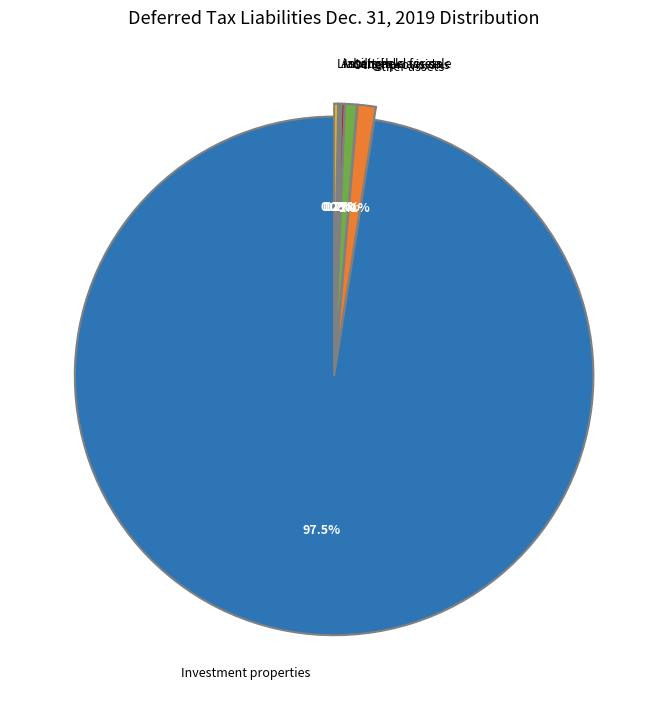

Is it true that Investment properties is 88% of the pie?

False